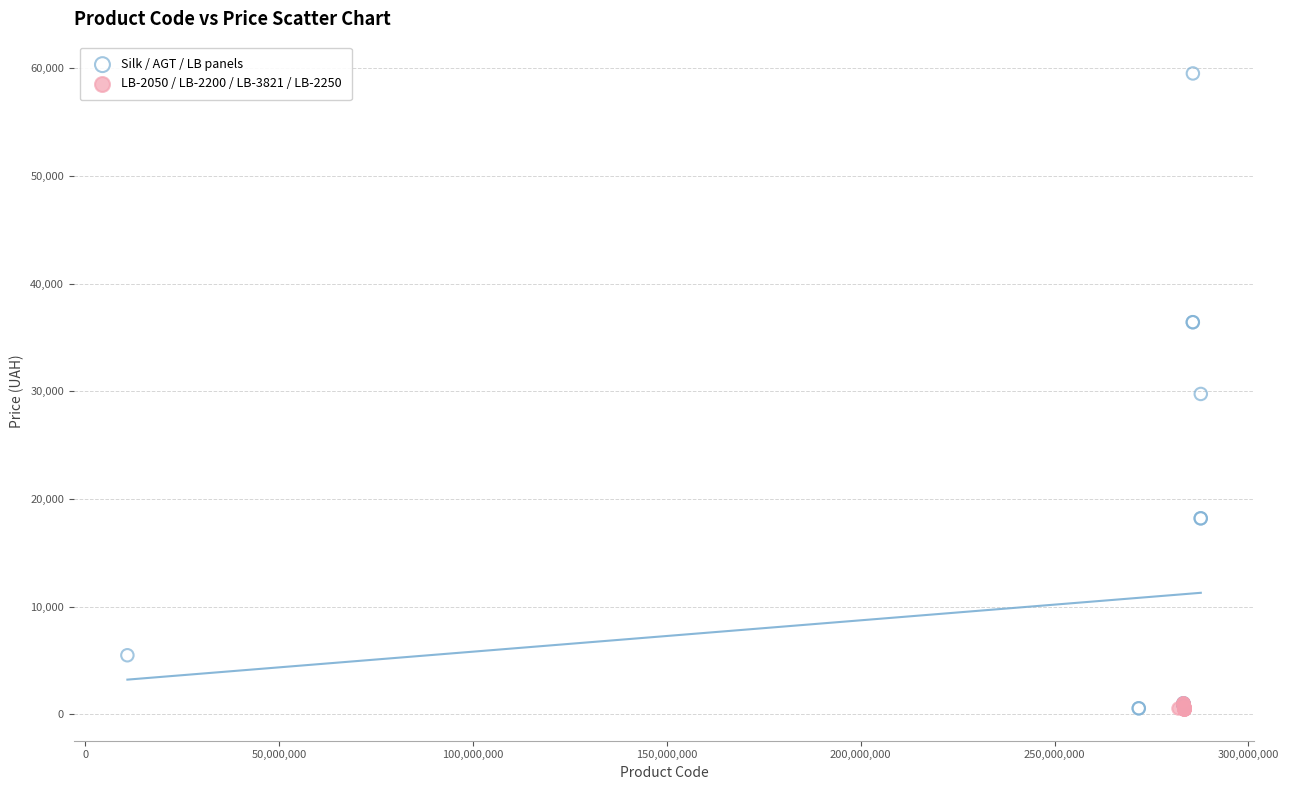

What are all the series names shown in the legend?

Silk / AGT / LB panels, LB-2050 / LB-2200 / LB-3821 / LB-2250